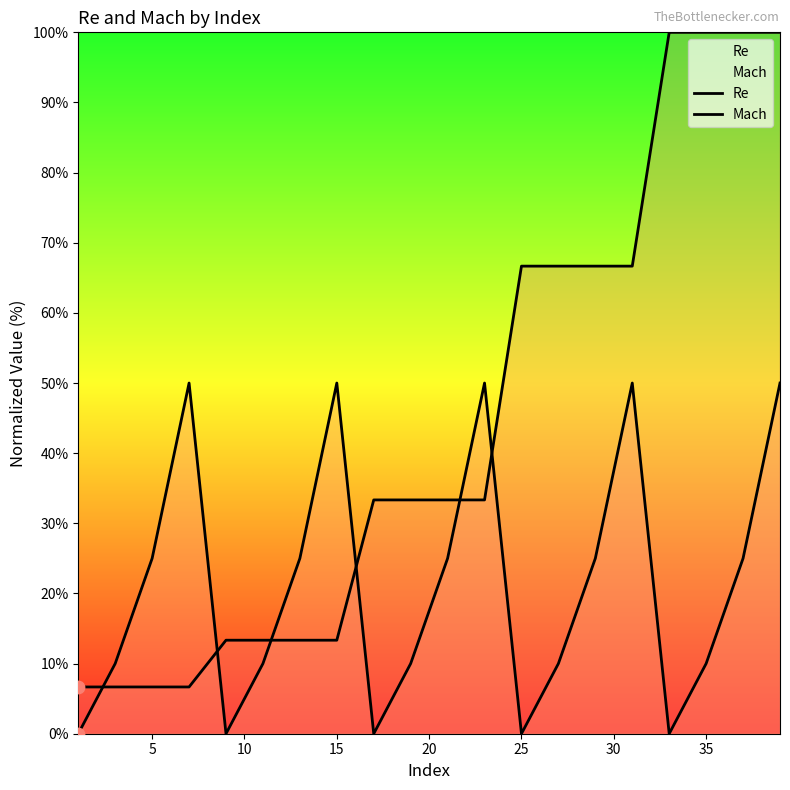

How many lines are shown in the chart?

2